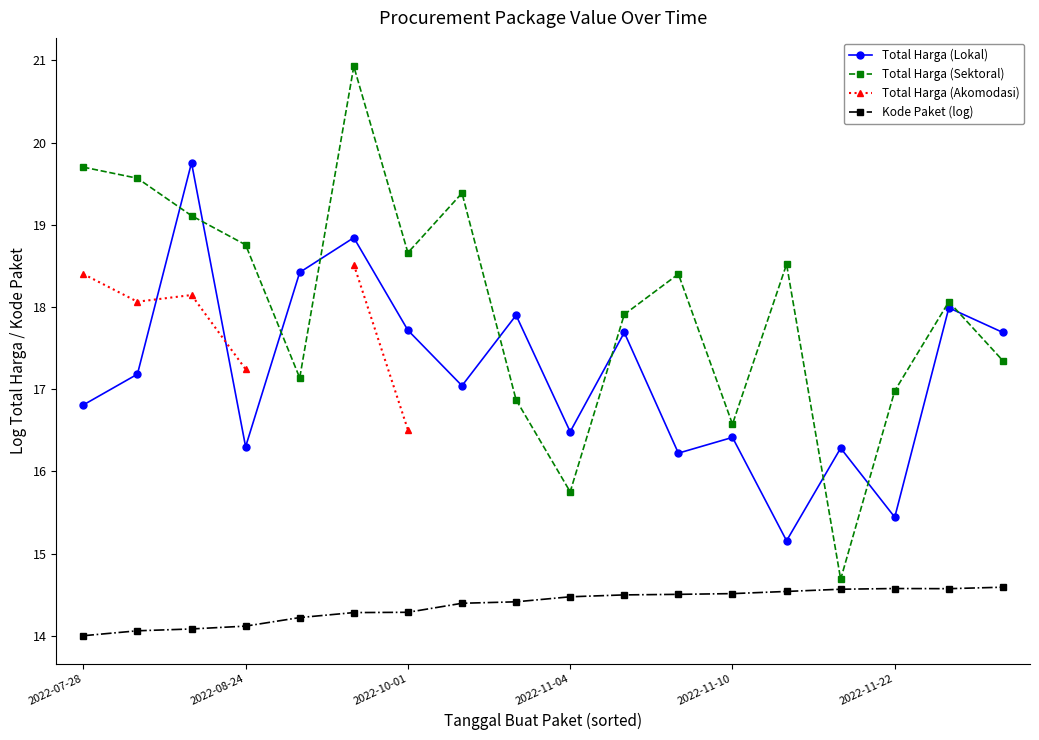

What are all the series names shown in the legend?

Total Harga (Lokal), Total Harga (Sektoral), Total Harga (Akomodasi), Kode Paket (log)